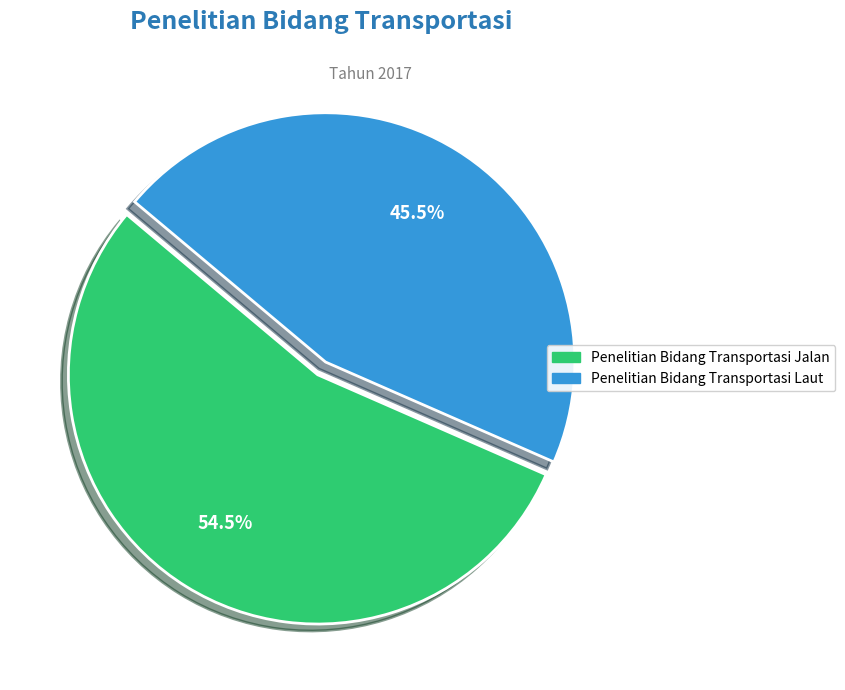

Between Penelitian Bidang Transportasi Jalan and Penelitian Bidang Transportasi Laut, which is larger?

Penelitian Bidang Transportasi Jalan